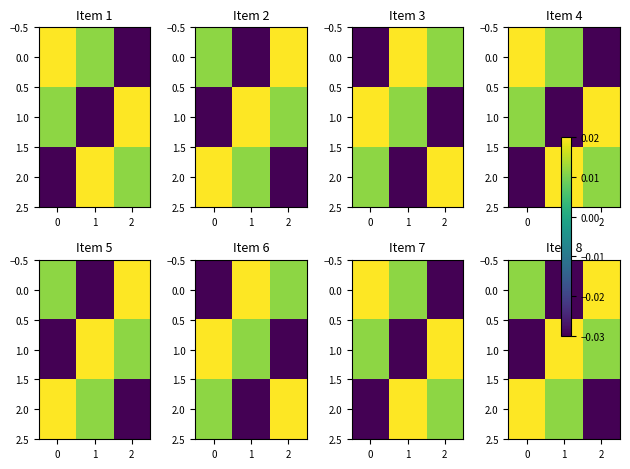

How many values in the row_2 series are below 0?

1